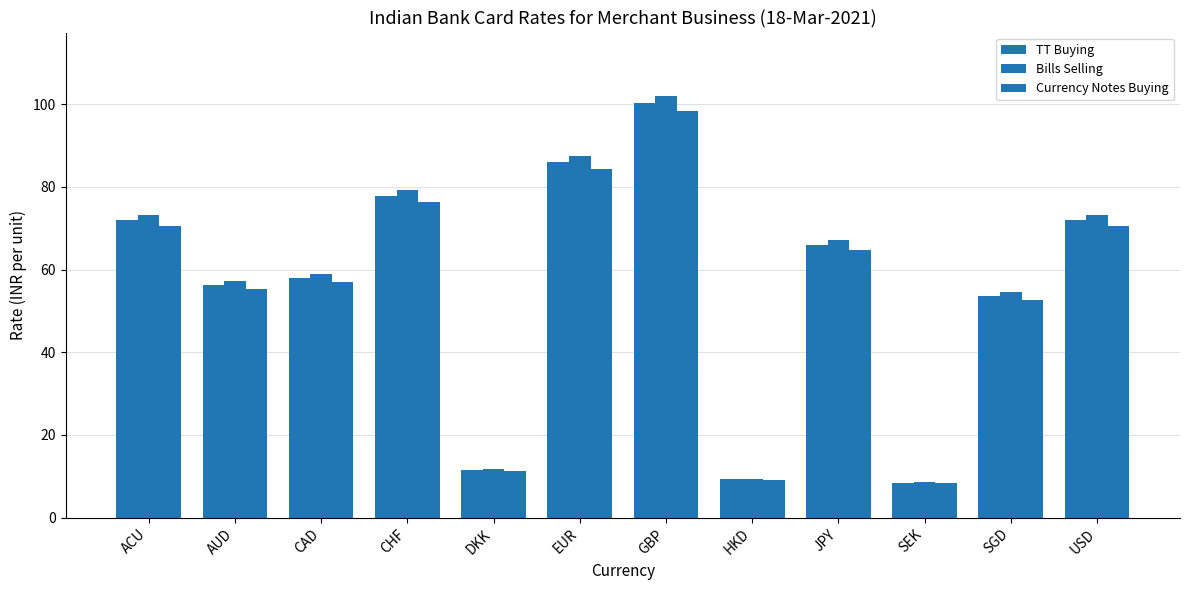

At how many categories does at least one series exceed 87?

2